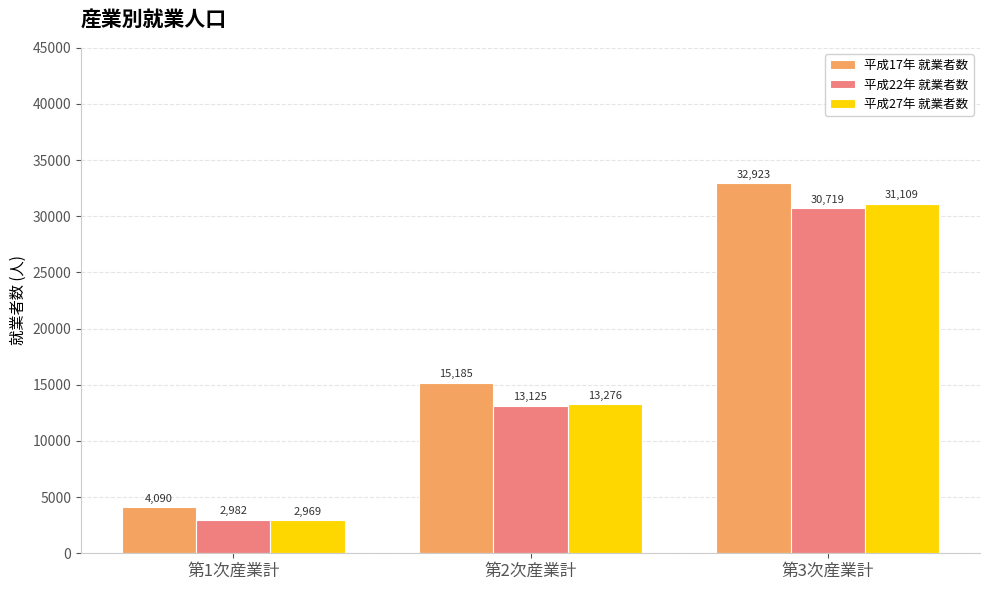

How many values in the 平成22年 就業者数 series are below 13125?

1